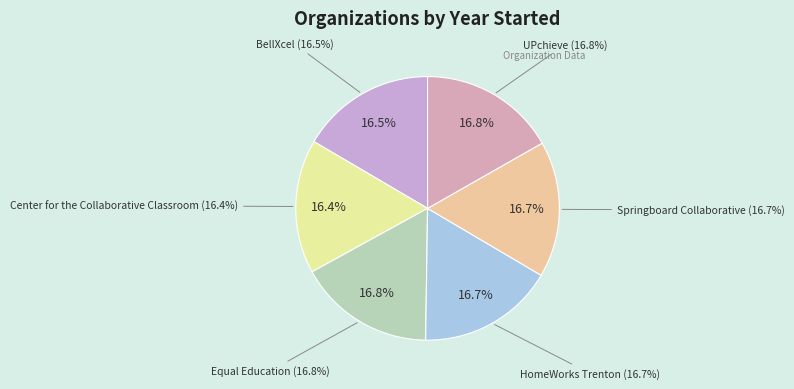

Is UPchieve the majority of the pie?

No